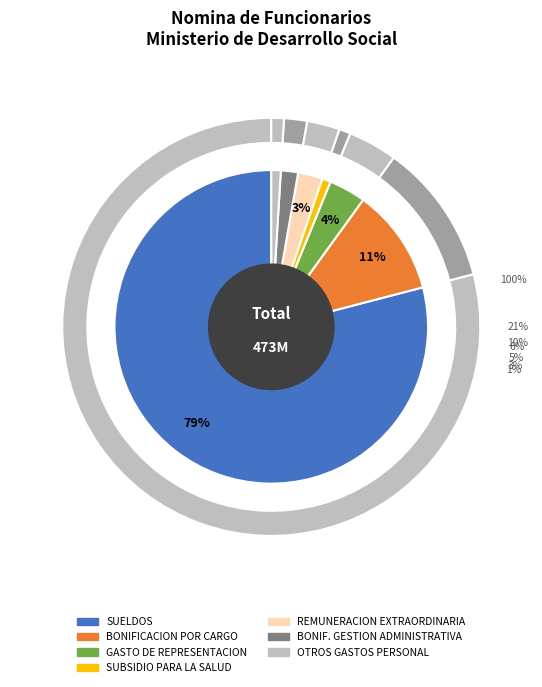

Combined, what portion of the pie is BONIFICACION POR CARGO and GASTO DE REPRESENTACION?

14.8%